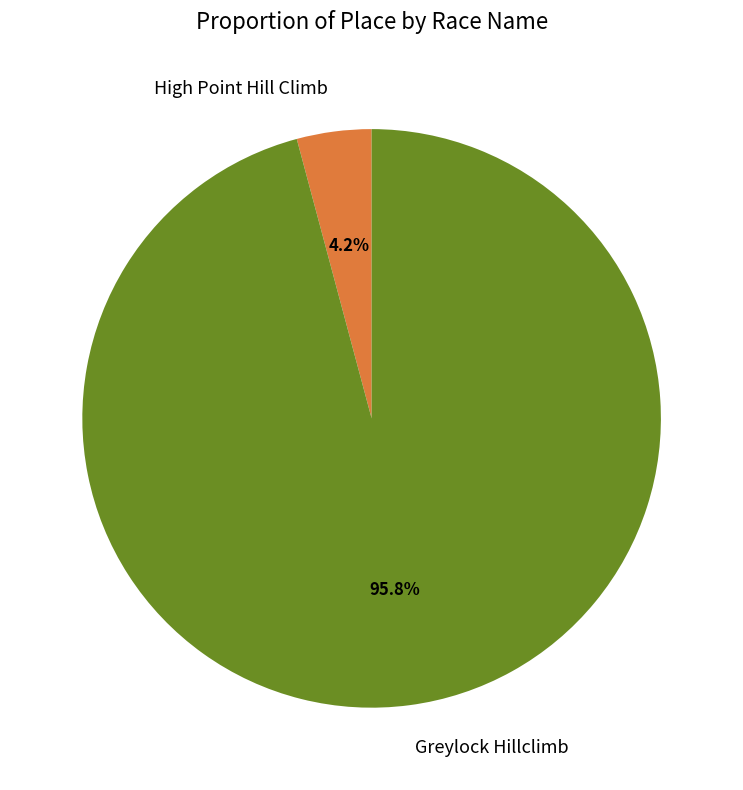

Between High Point Hill Climb and Greylock Hillclimb, which is larger?

Greylock Hillclimb